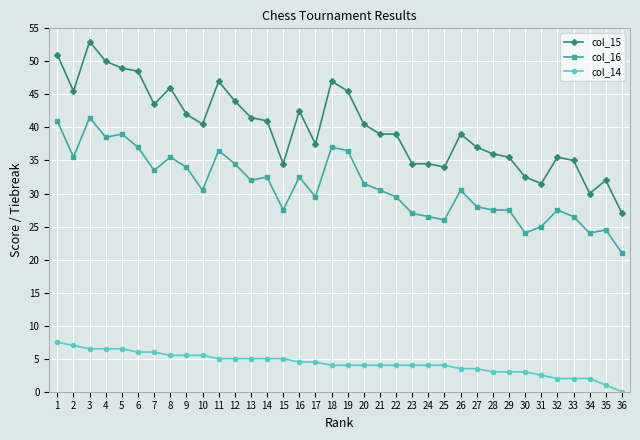

At which category is the sum across all series the highest?

3